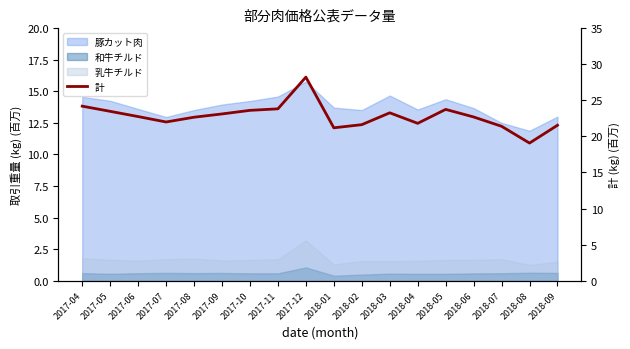

What is the change in value from 2018-02 to 2018-09?

-0.1